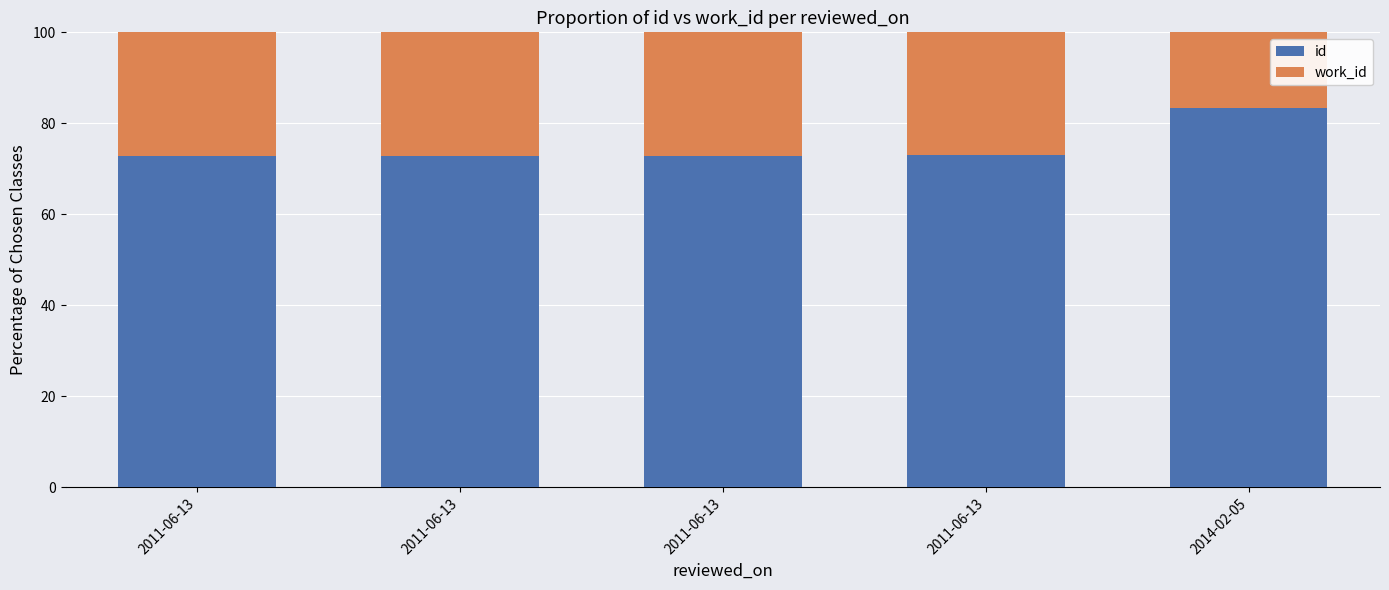

What are all the series names shown in the legend?

id, work_id